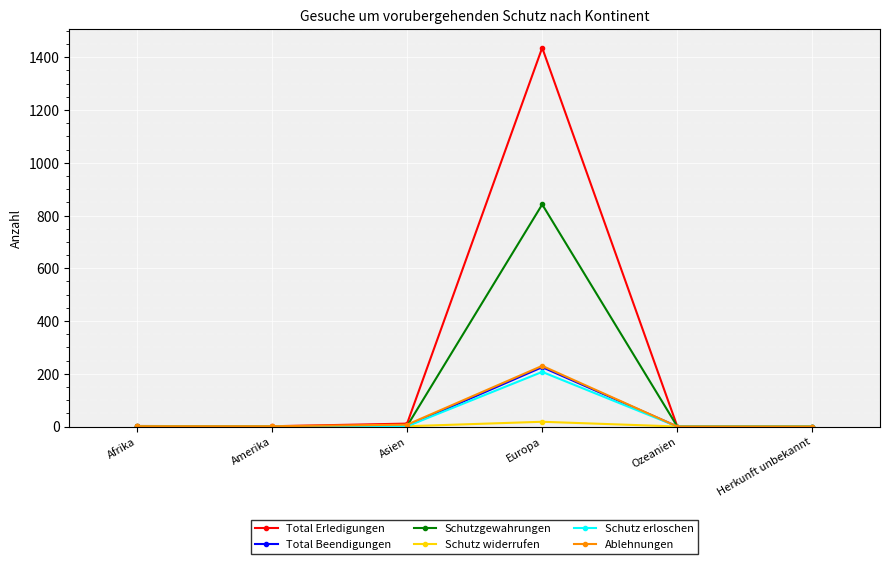

Read the Ablehnungen value at Europa.

230